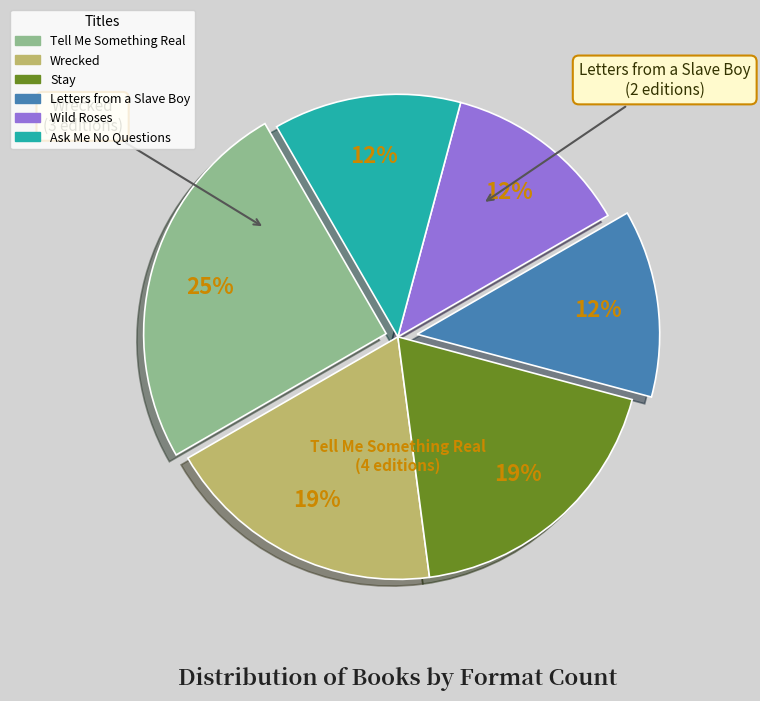

True or false: Wild Roses accounts for 1% of the total.

False